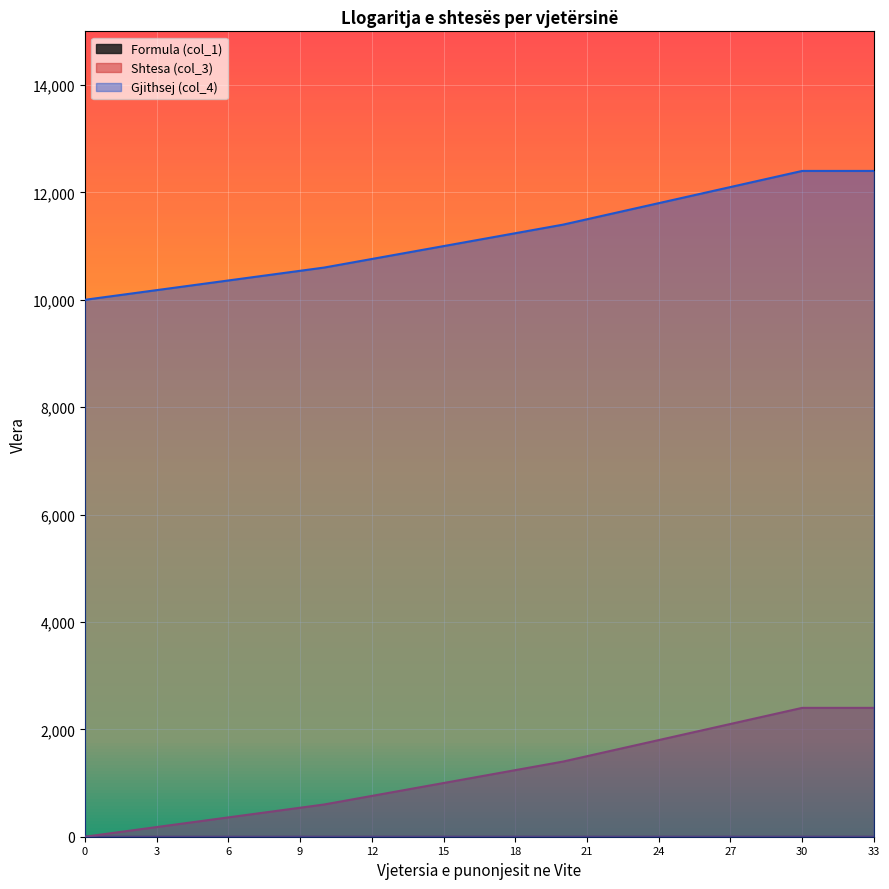

The value of Formula (col_1) at 23 is 0.2. True or false?

True